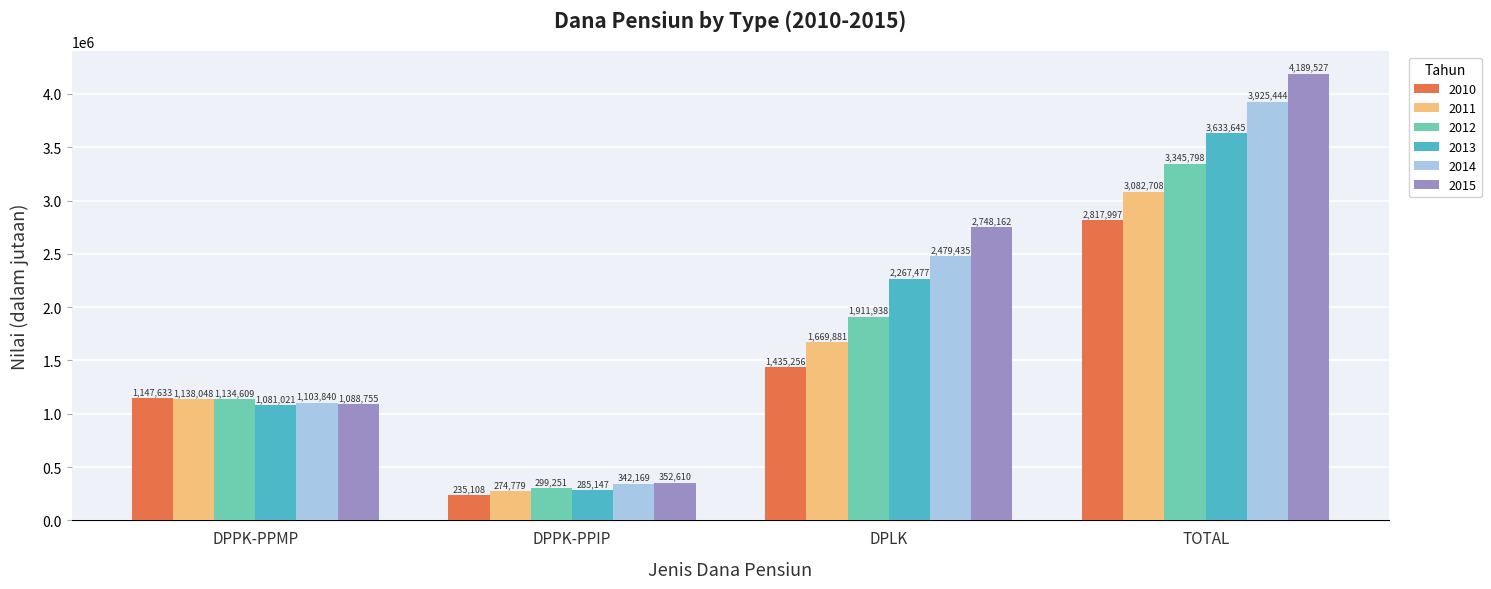

True or false: 2010 has a value of 235108 at DPPK-PPIP.

True